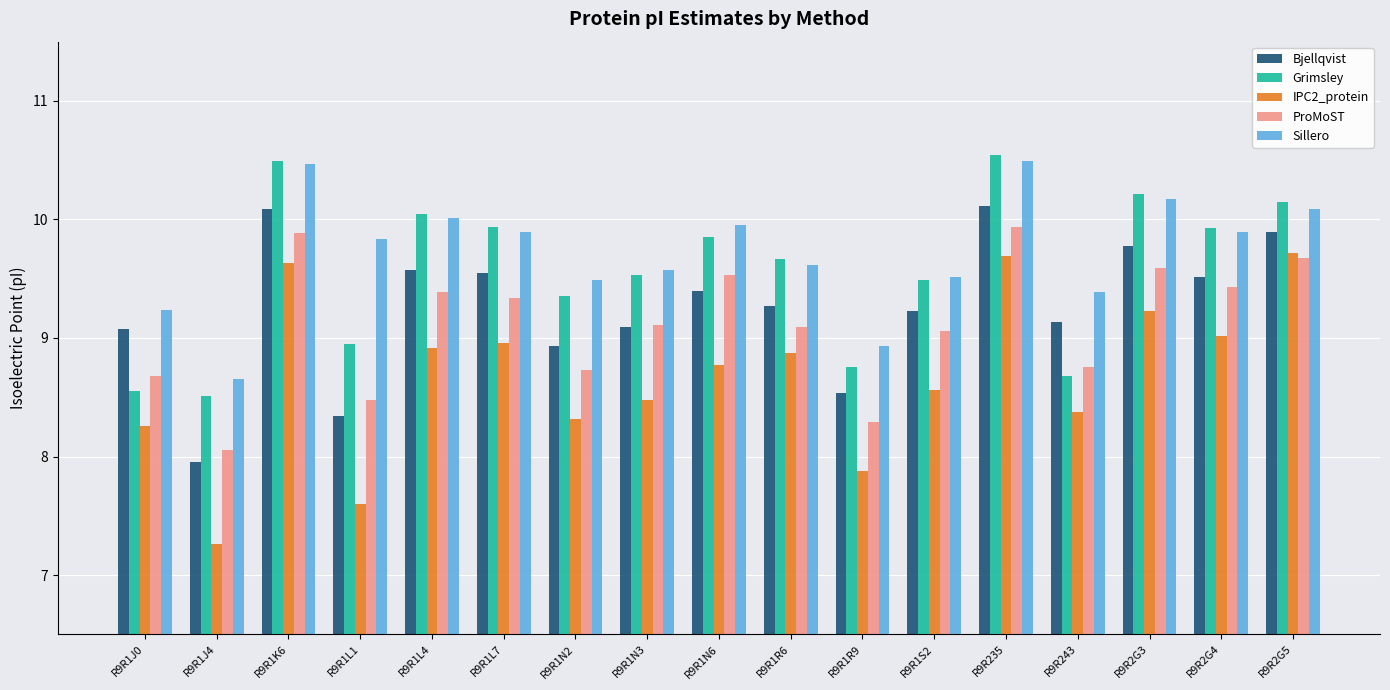

What is the average value of the ProMoST series?

9.1